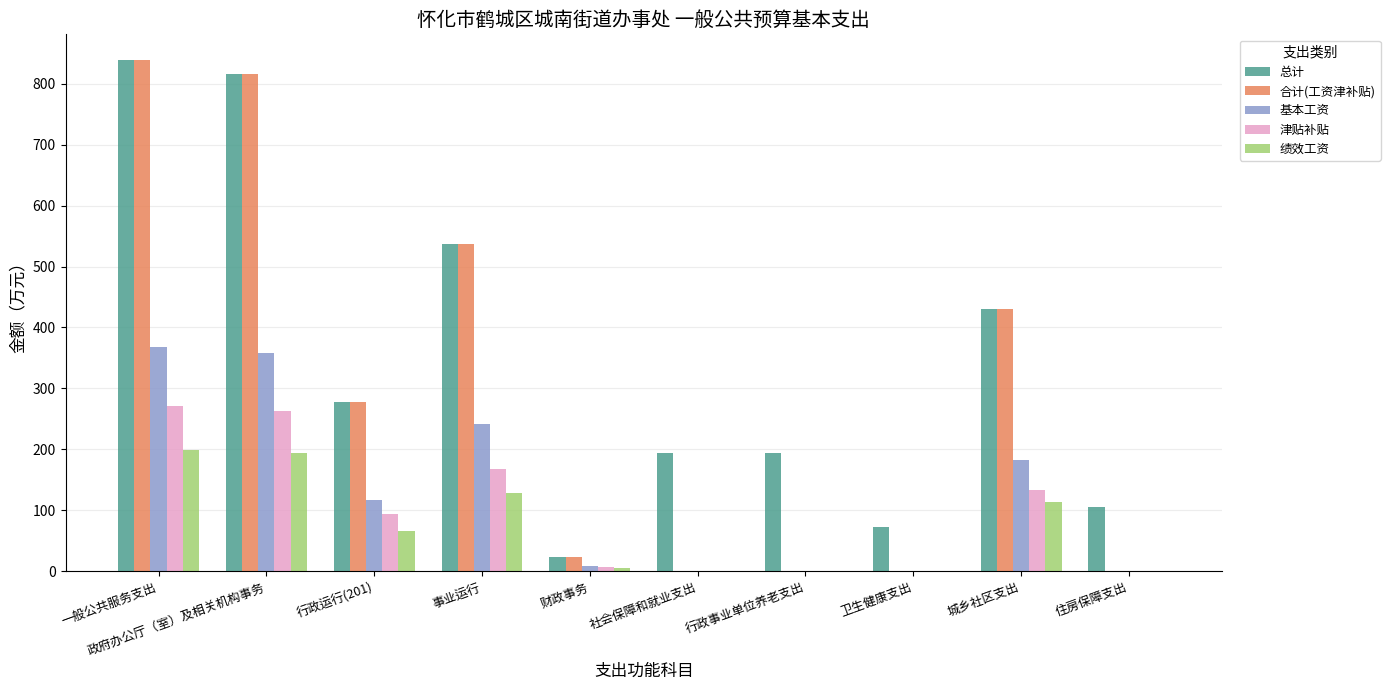

How many groups of bars are there?

10